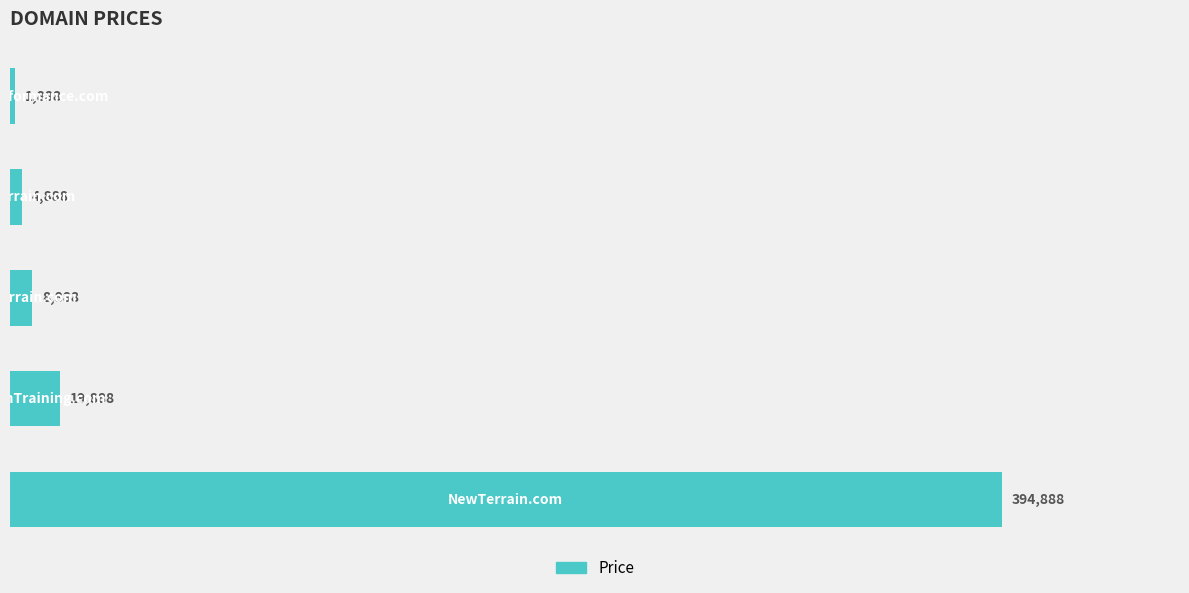

How many data points are less than 8888?

2